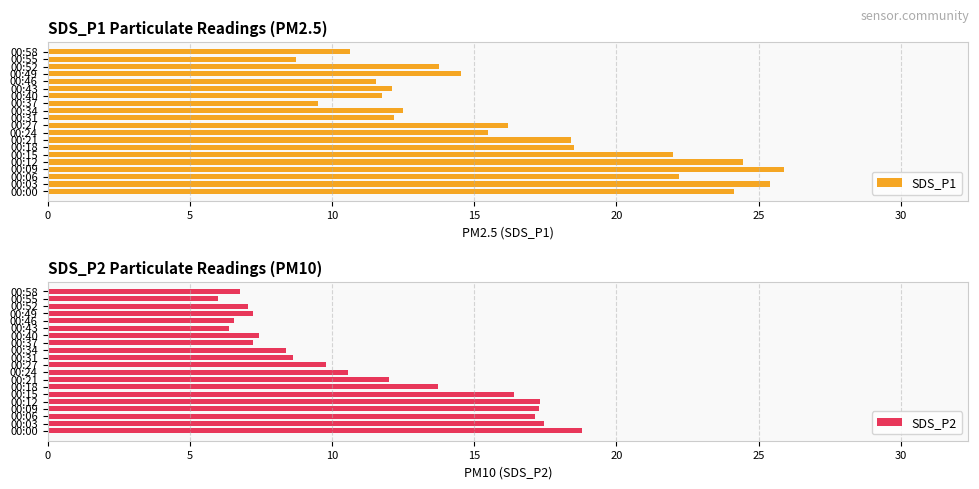

Which series has the widest spread of values?

SDS_P1